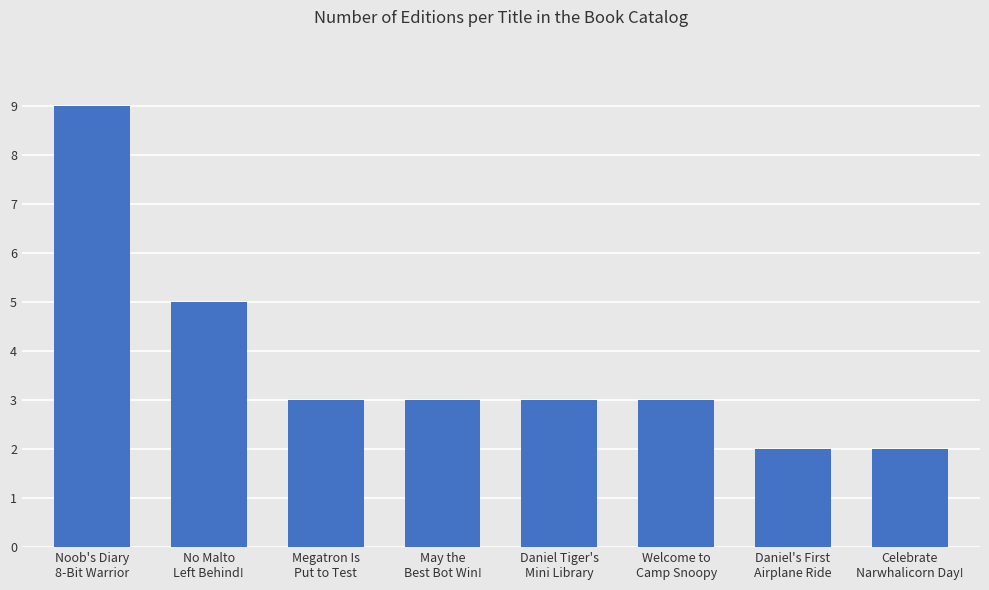

Count the values in the range 3 to 5.

5